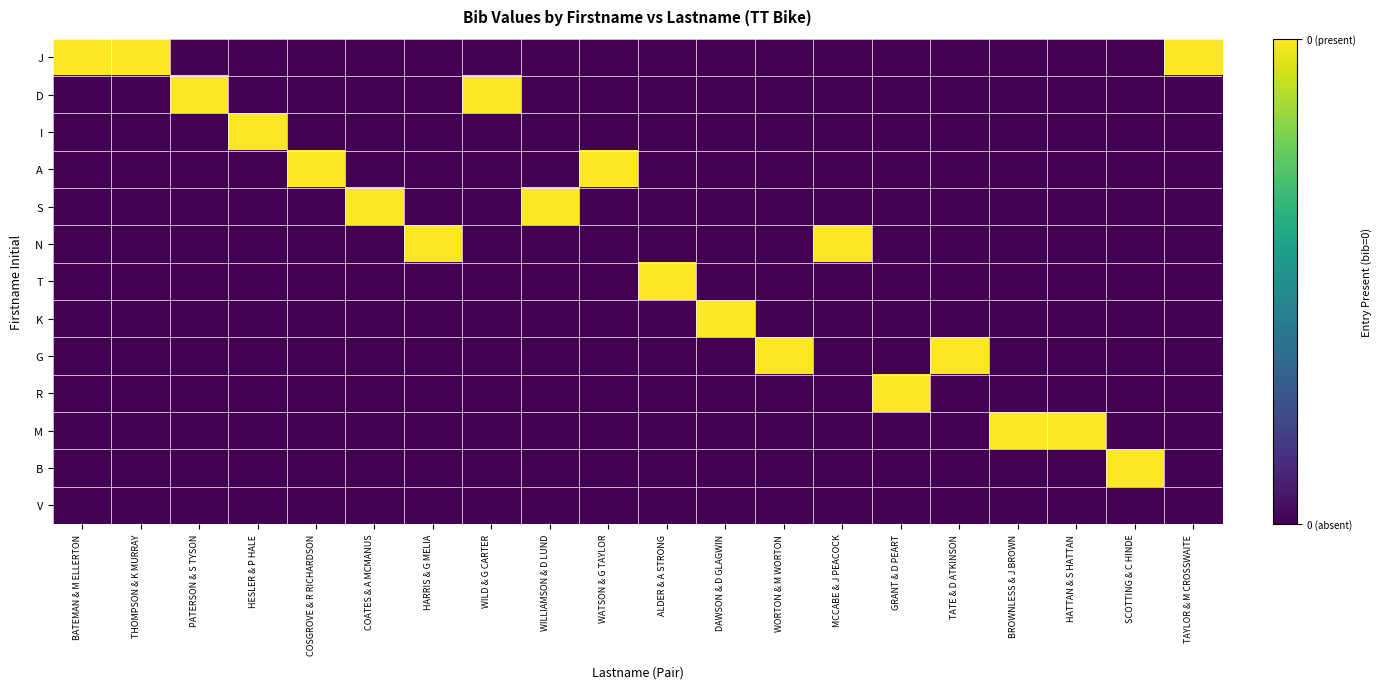

Which has a higher value, THOMPSON & K MURRAY or COATES & A MCMANUS?

THOMPSON & K MURRAY